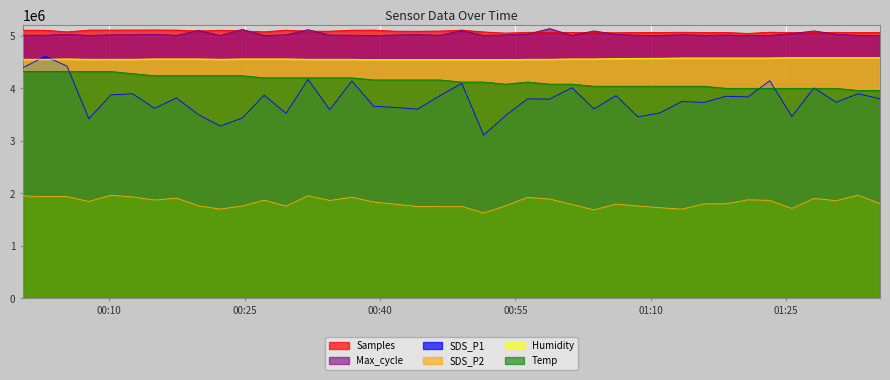

True or false: SDS_P1 has a value of 1837104.0 at 2021/10/08 00:56:20.

False